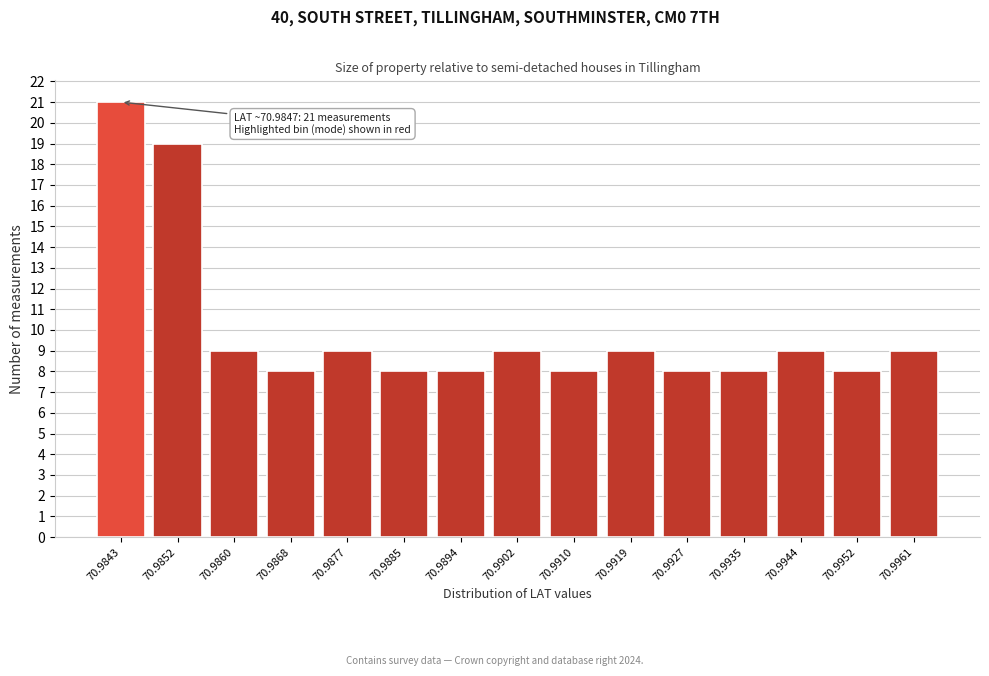

Reading right to left, what are all the values shown in this chart?

9	8	9	8	8	9	8	9	8	8	9	8	9	19	21